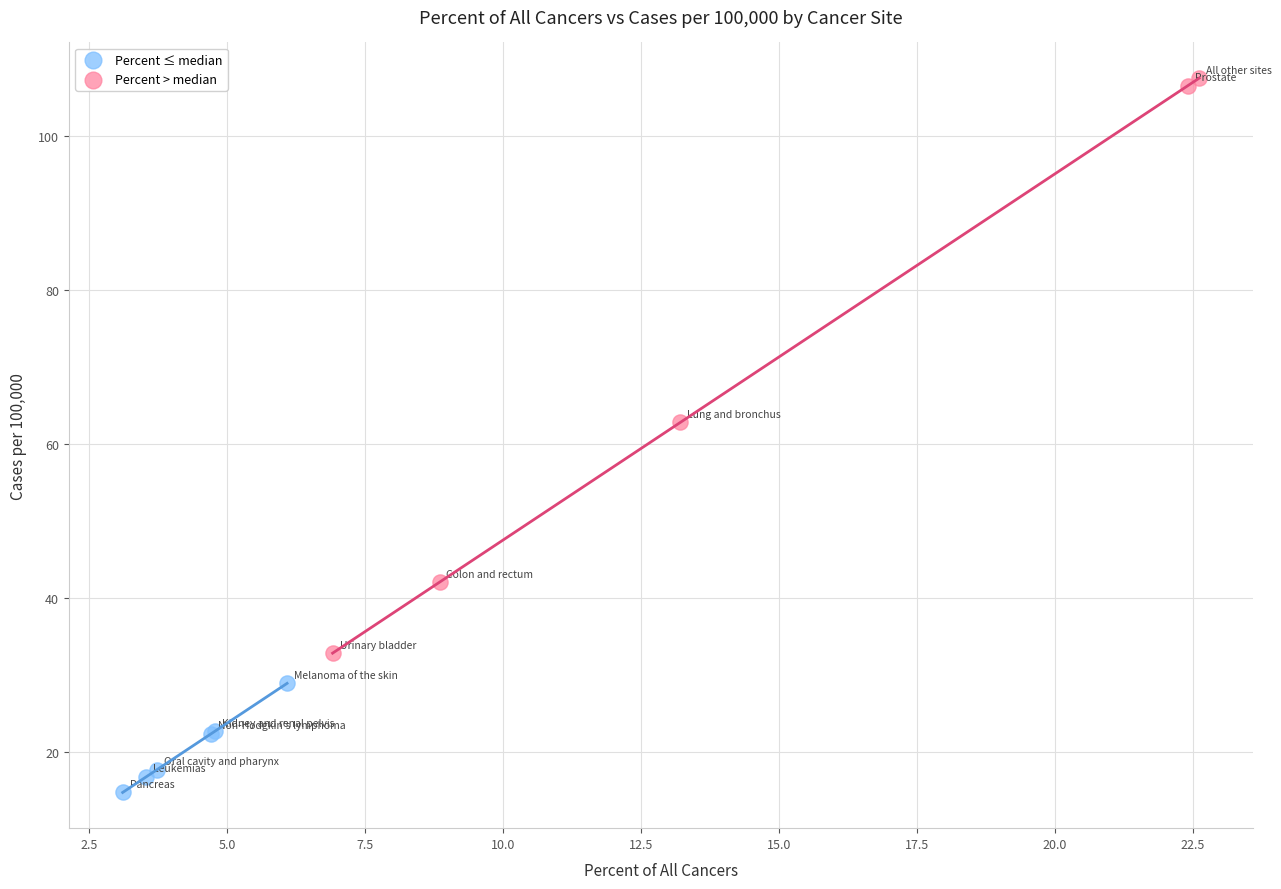

Which series contains the lowest Y value?

Percent ≤ median